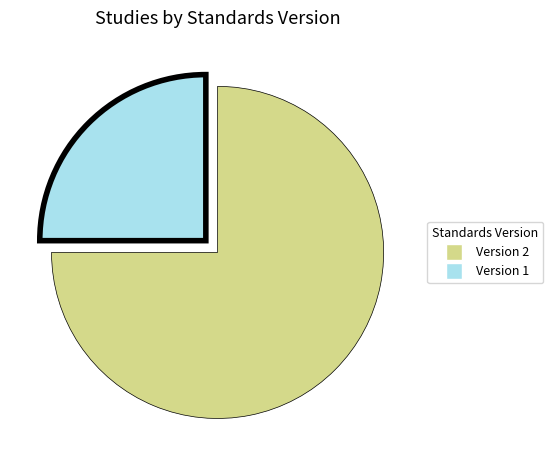

Does any single category account for the majority?

Yes